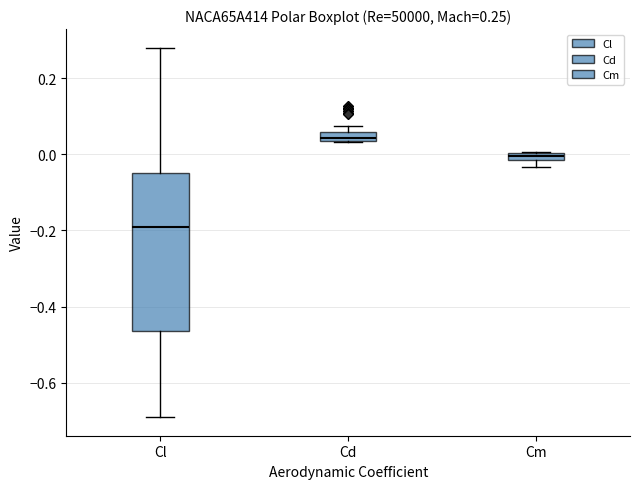

Which box's median line is the lowest?

Cl